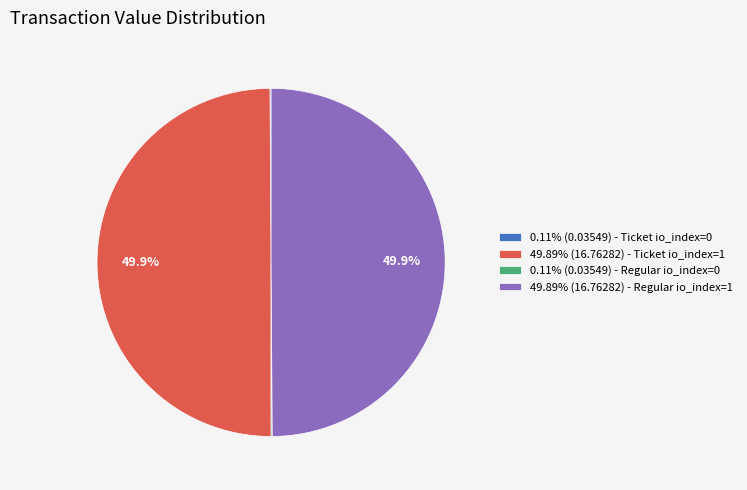

What is the ratio of the value at 49.89% (16.76282) - Ticket io_index=1 to the value at 49.89% (16.76282) - Regular io_index=1?

1.0